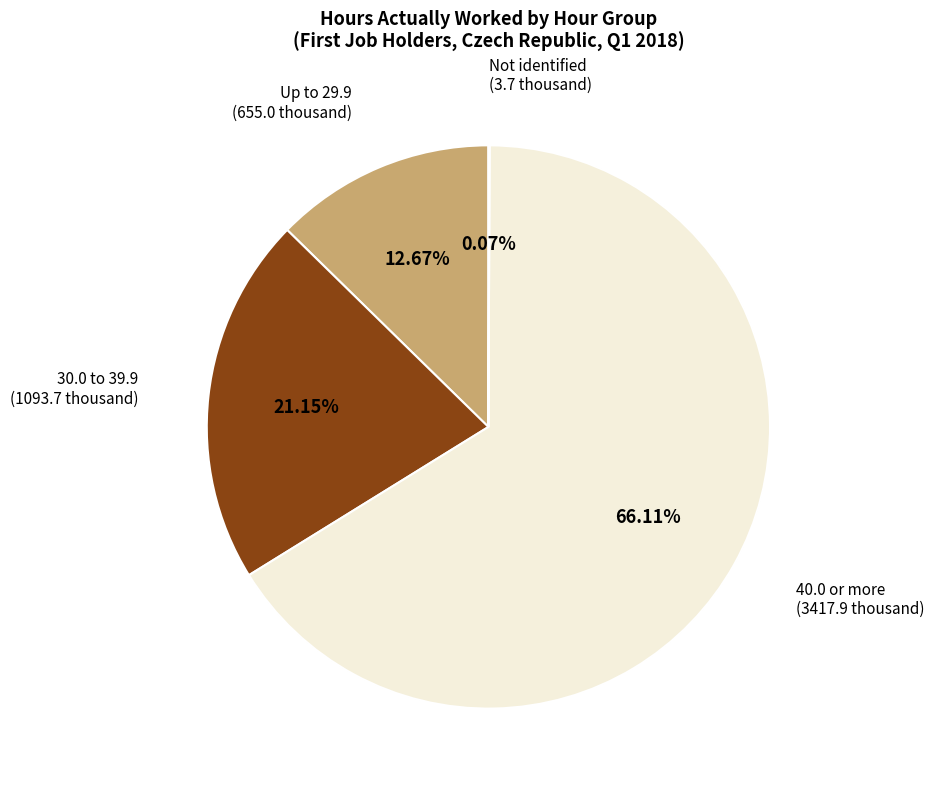

Is there any slice that represents more than half of the pie?

Yes